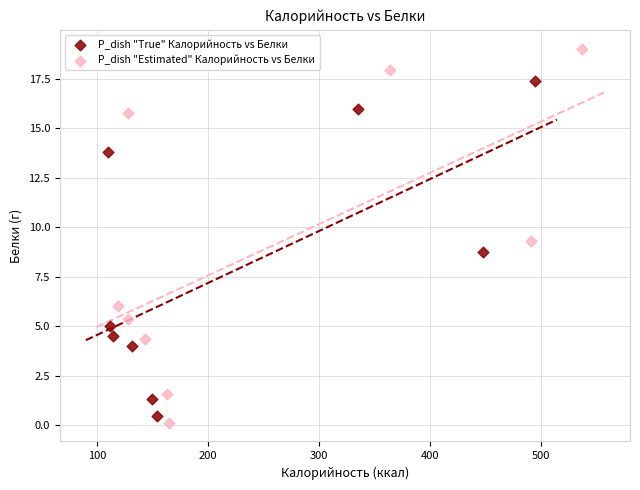

Which series has the largest Y range (max minus min)?

P_dish "Estimated" Калорийность vs Белки